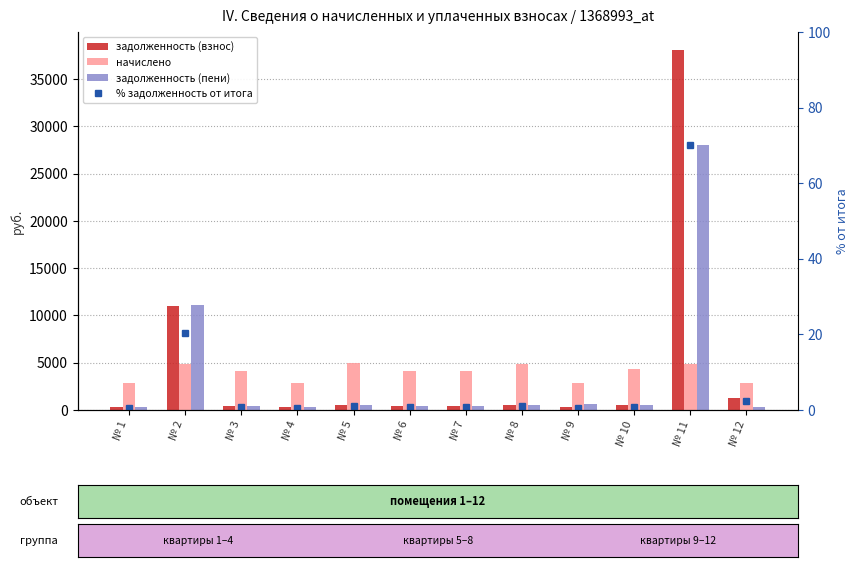

What is the greatest value displayed?

38091.6